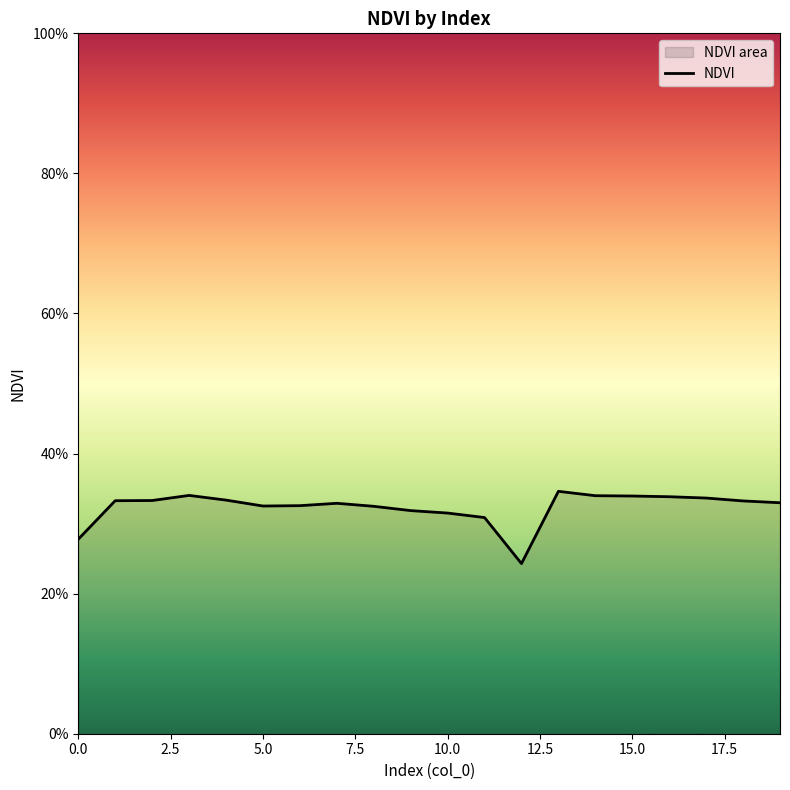

The value at 20.0 is 0.1. True or false?

False